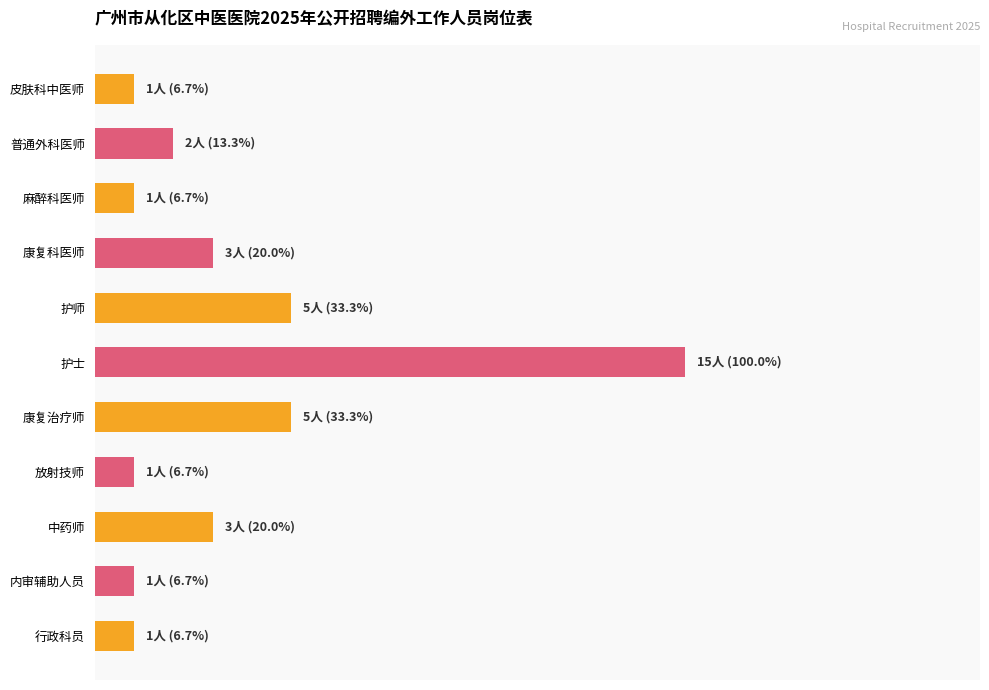

Are the bars horizontal?

Yes